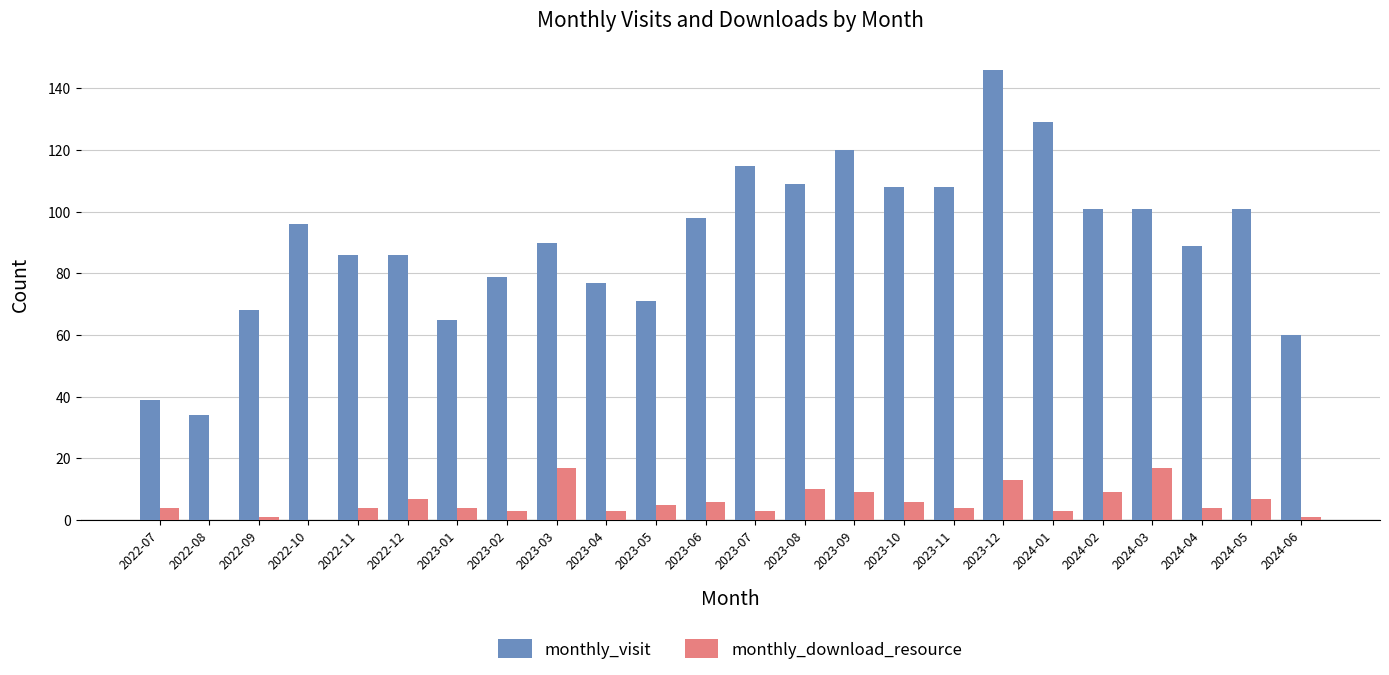

What is the average value of the monthly_visit series?

91